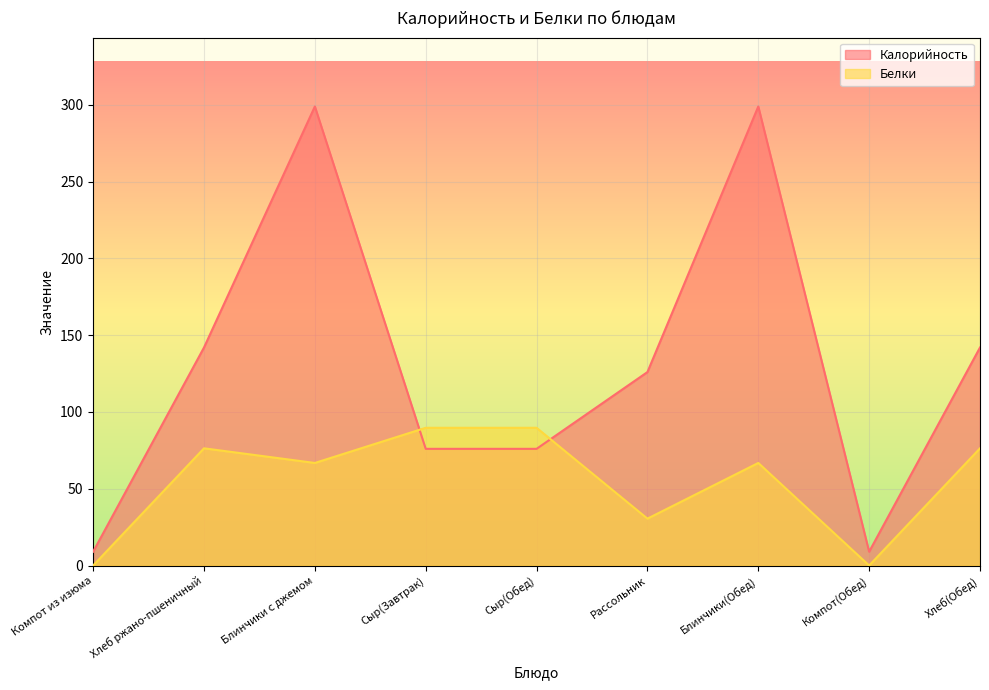

What is the difference between the highest and lowest values at Блинчики с джемом?

232.2